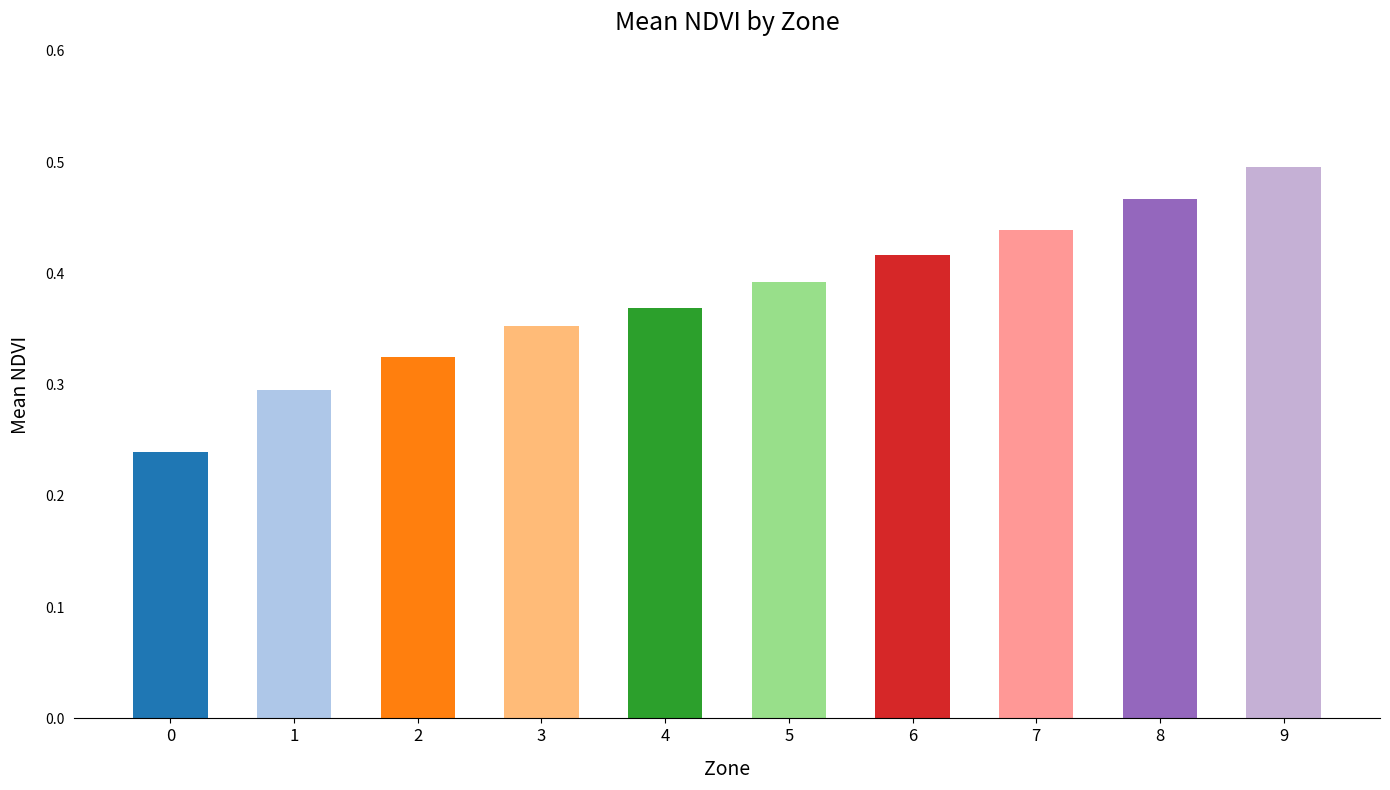

What is the sum of the values at 3 and 8?

0.8